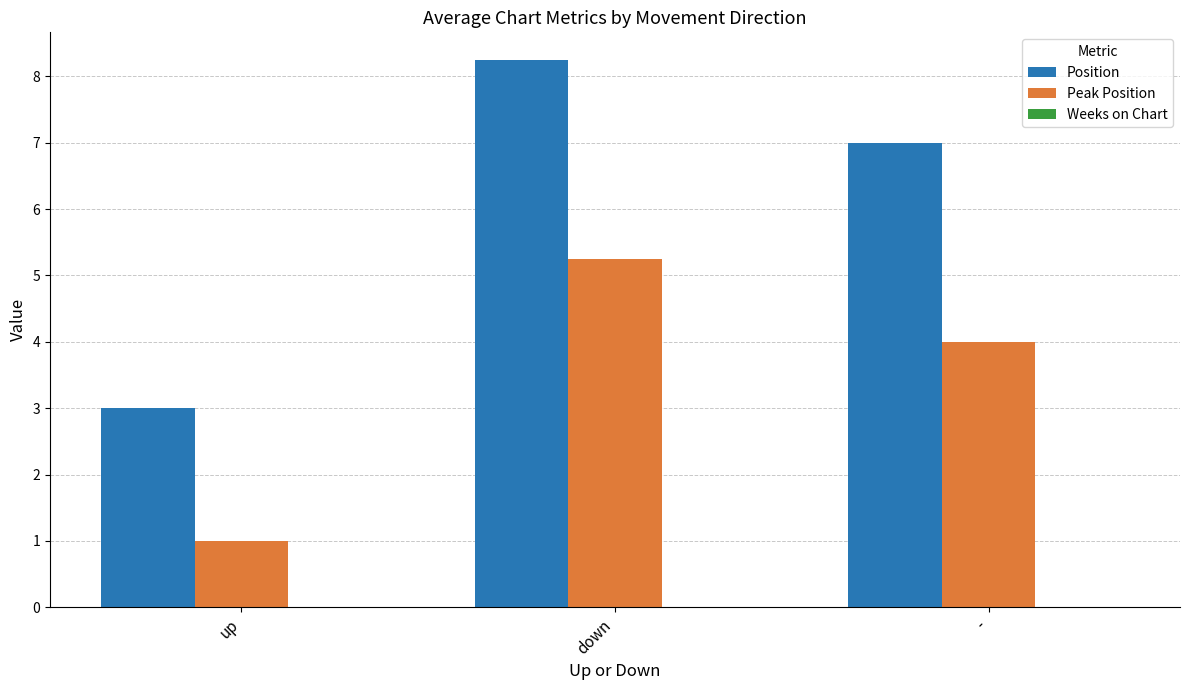

Which series changed the most between up and -?

Position